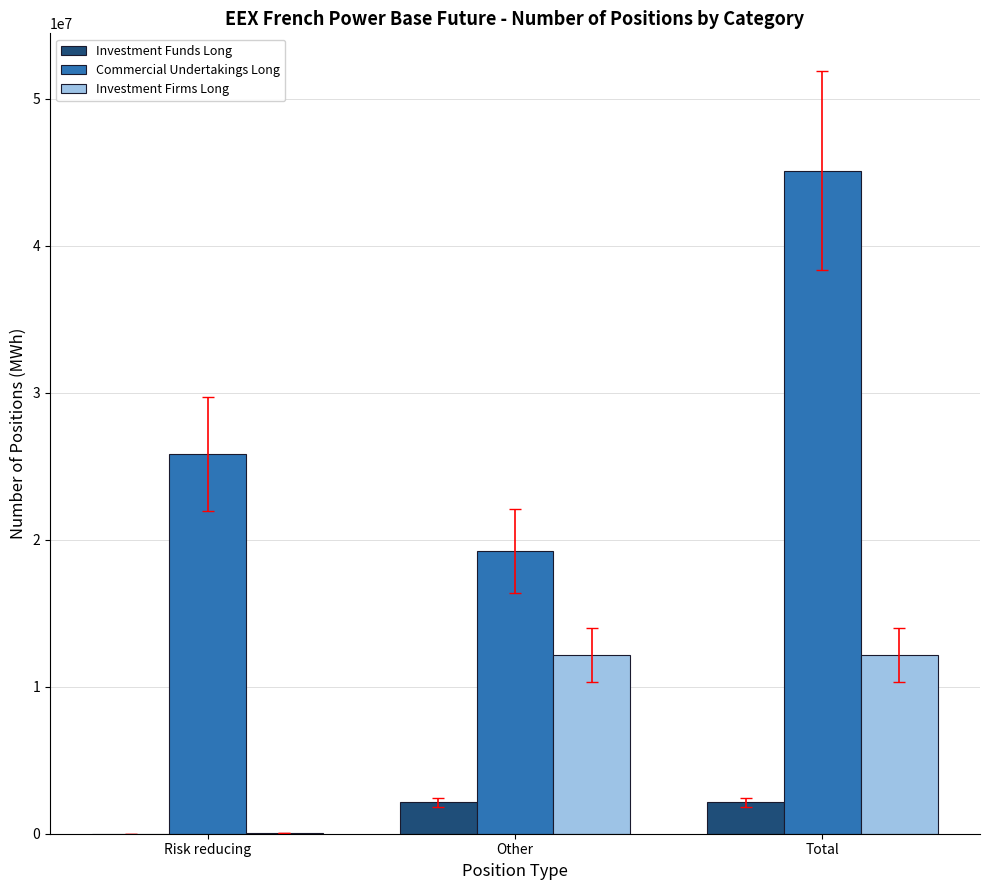

Which series has the largest range (max minus min)?

Commercial Undertakings Long